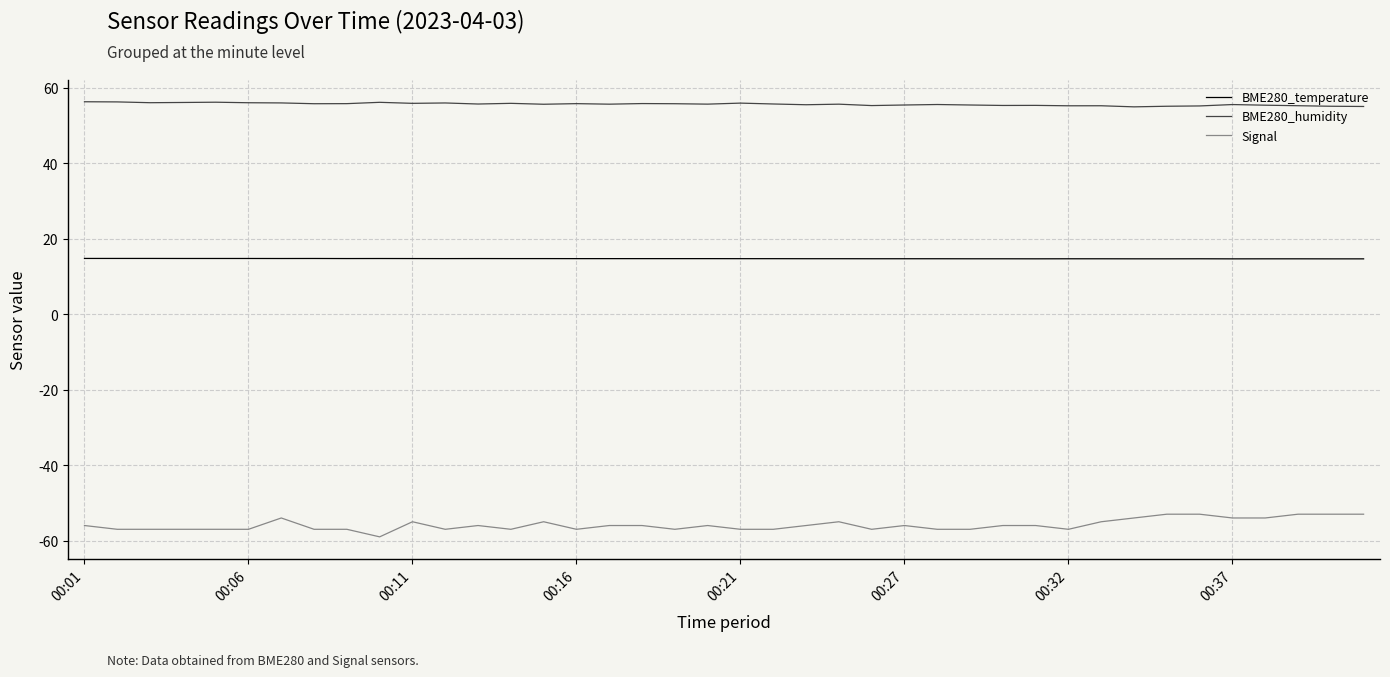

True or false: BME280_humidity and Signal cross at least once.

False